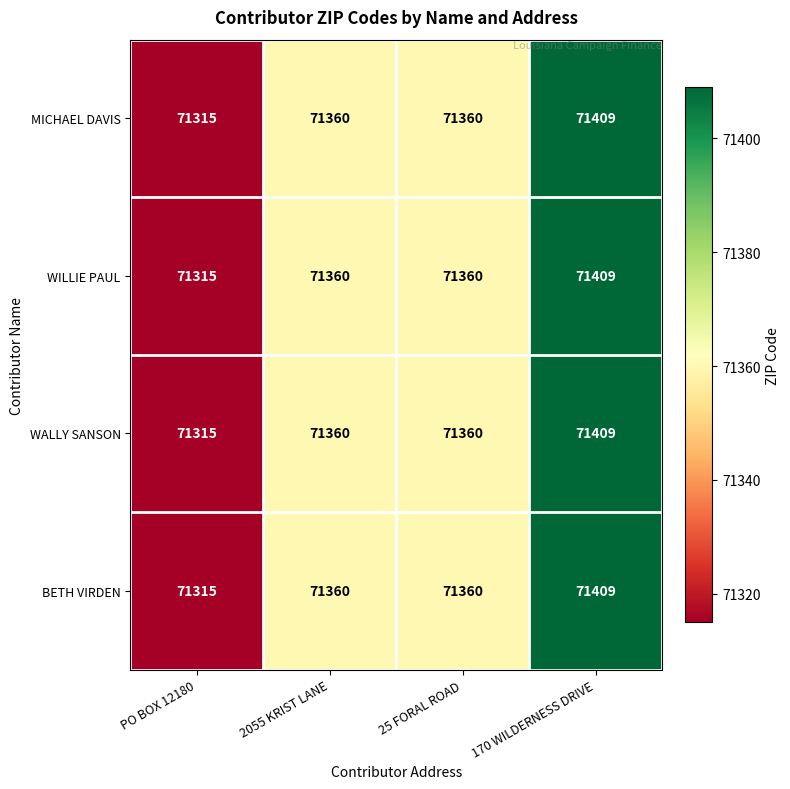

At which category is the sum across all series the highest?

170 WILDERNESS DRIVE